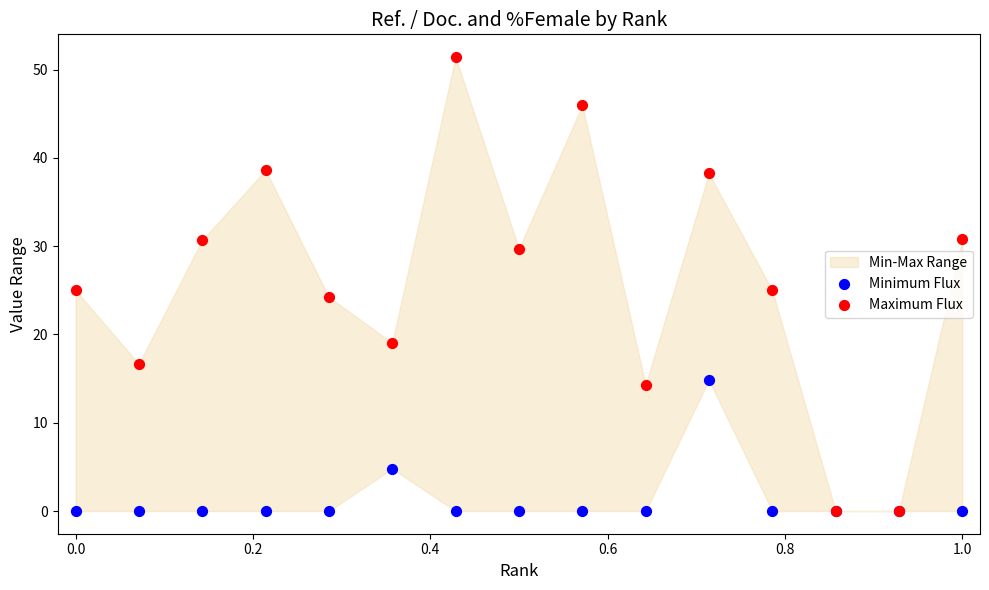

Which series has the widest spread of Y values?

Maximum Flux